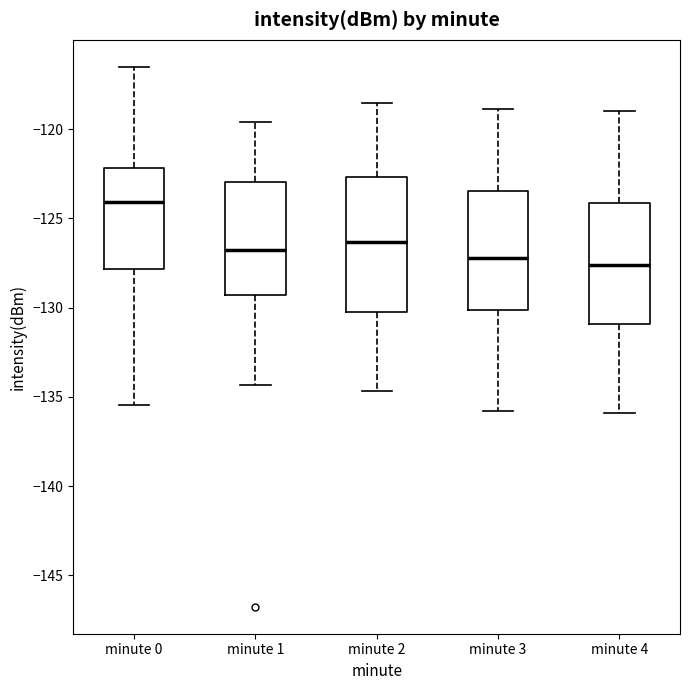

Reading left to right, transcribe this box plot: for each box, give where its median line is, the range the box spans, and where its two whiskers end, as read against the y-axis. The values are not printed on the chart, so give them approximately, as read against the axis.

minute 0: median -124.0, box -128.0 to -122.0, whiskers -135.5 to -116.5
minute 1: median -127.0, box -129.5 to -123.0, whiskers -134.5 to -119.5
minute 2: median -126.5, box -130.0 to -122.5, whiskers -134.5 to -118.5
minute 3: median -127.0, box -130.0 to -123.5, whiskers -136.0 to -119.0
minute 4: median -127.5, box -131.0 to -124.0, whiskers -136.0 to -119.0